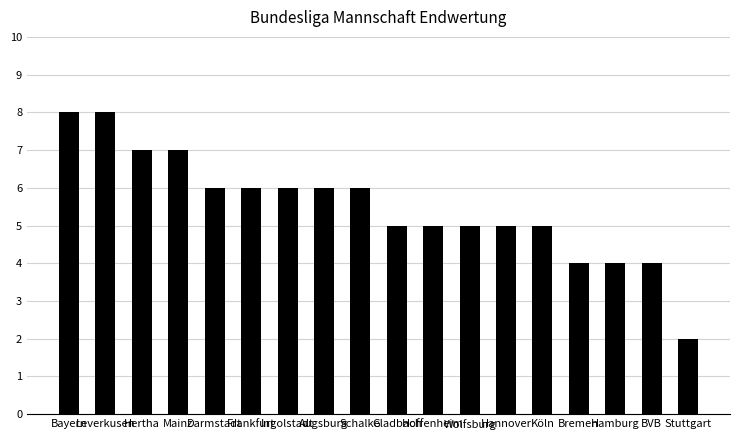

What is the sum of all values?

99